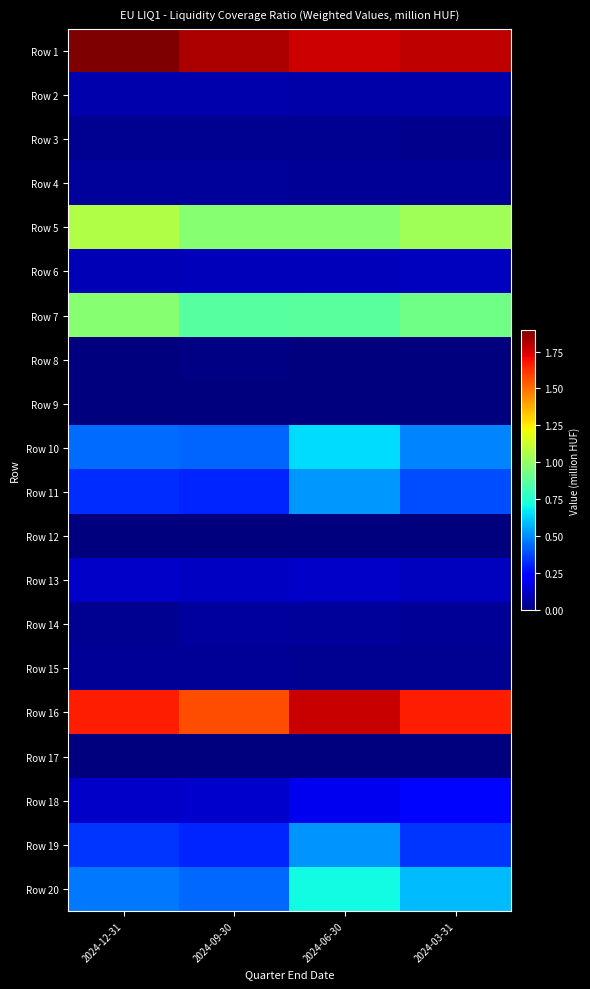

What is the difference between the highest and lowest values at 2024-12-31?

1895404.4